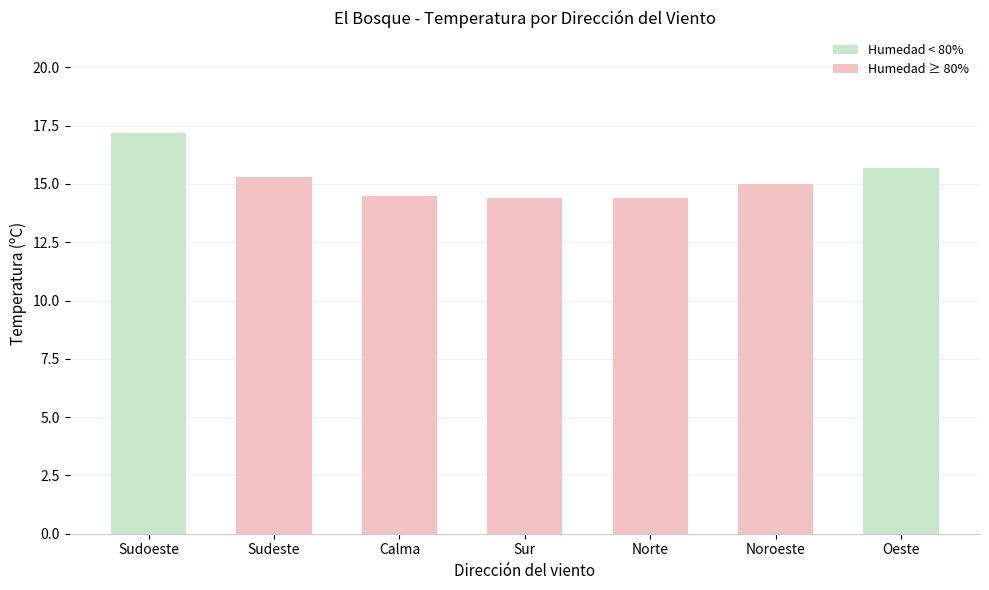

What value does the data have at Sudeste?

15.3